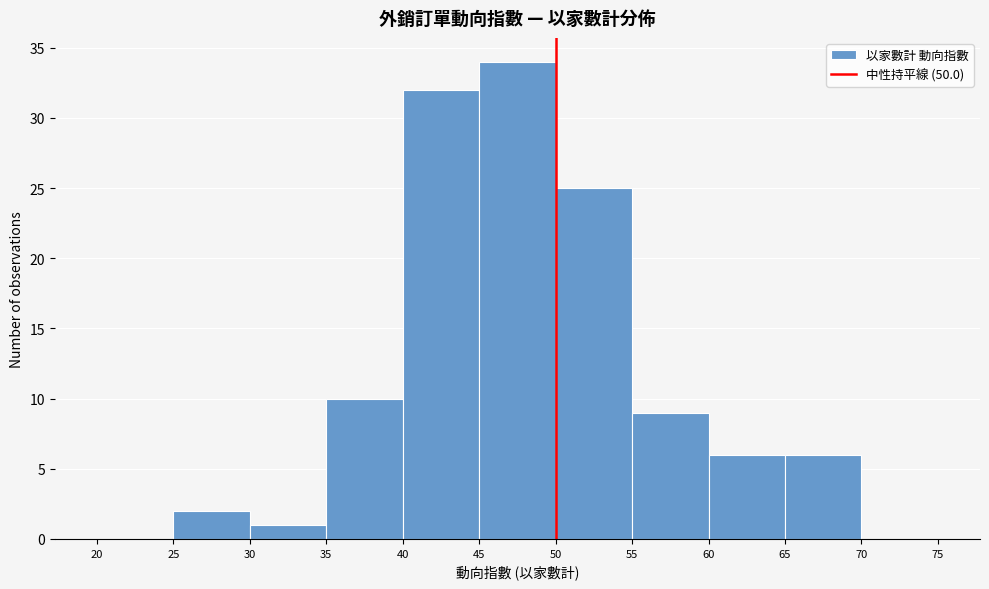

Reading left to right, transcribe this chart: for each bar, give the range it covers on the x-axis and its height. The values are not printed on the chart, so give them approximately, as read against the axis.

20 to 25: 0
25 to 30: 2
30 to 35: 1
35 to 40: 10
40 to 45: 32
45 to 50: 34
50 to 55: 25
55 to 60: 9
60 to 65: 6
65 to 70: 6
70 to 75: 0